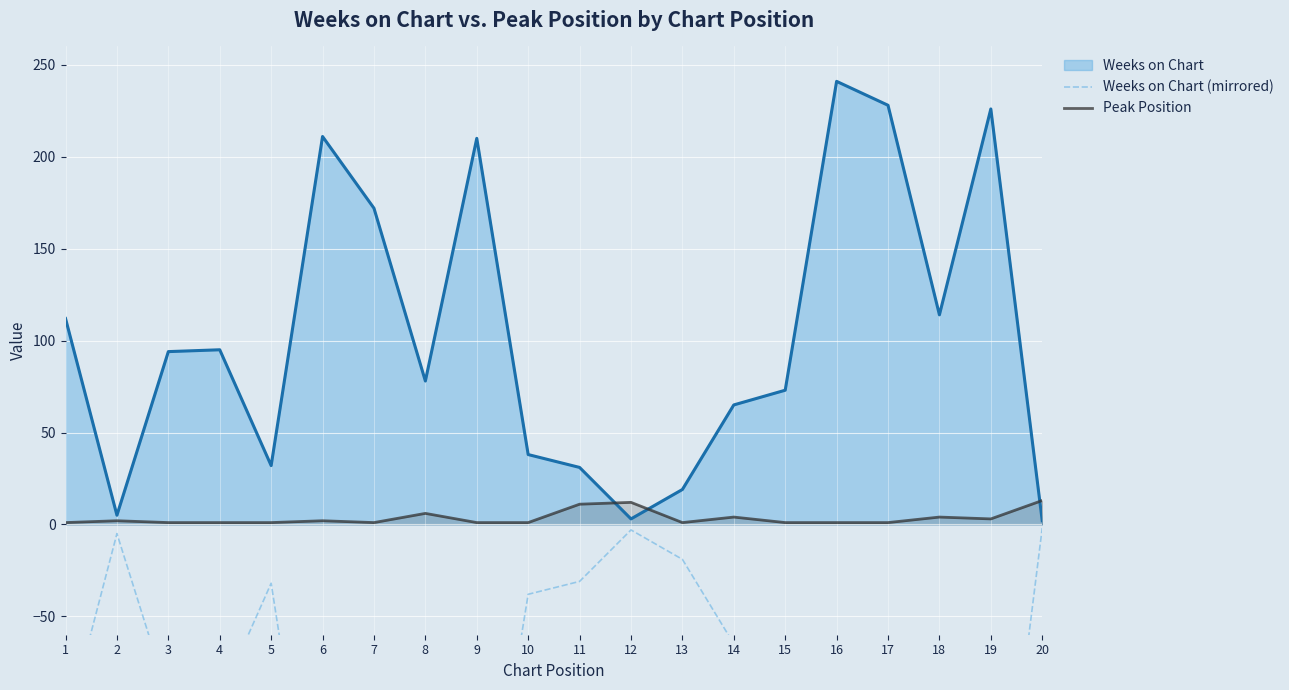

At how many categories does at least one series exceed -4?

20